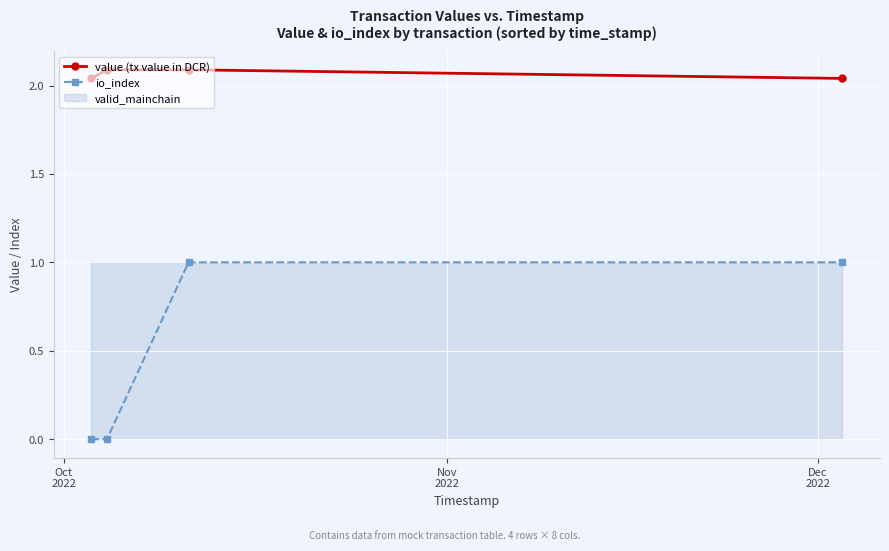

At how many categories does at least one series exceed 0?

4